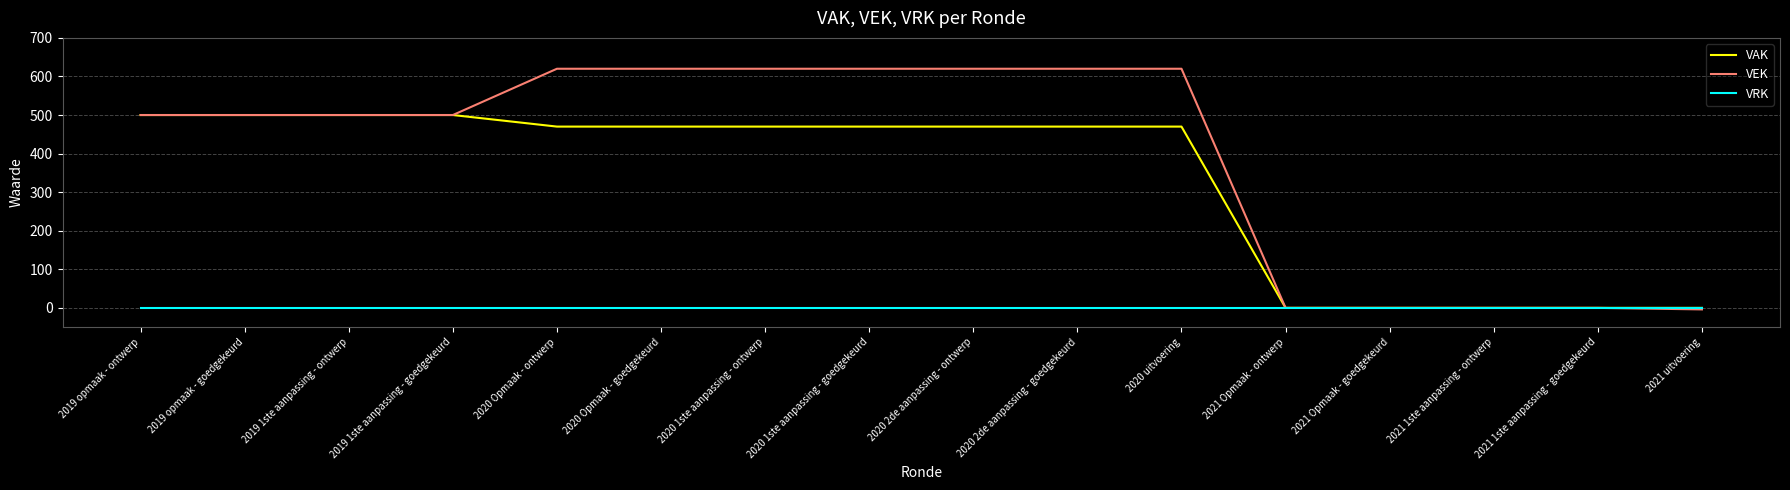

What is the sum of the VAK values at 2021 1ste aanpassing - goedgekeurd and 2019 opmaak - ontwerp?

500